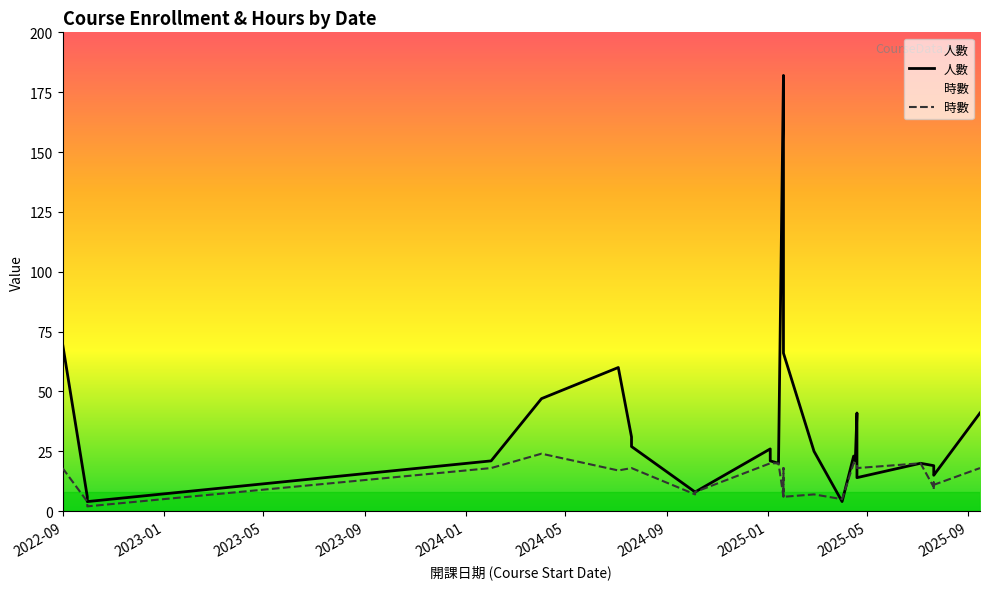

What is the difference between the second highest and minimum values in the 時數 series?

18